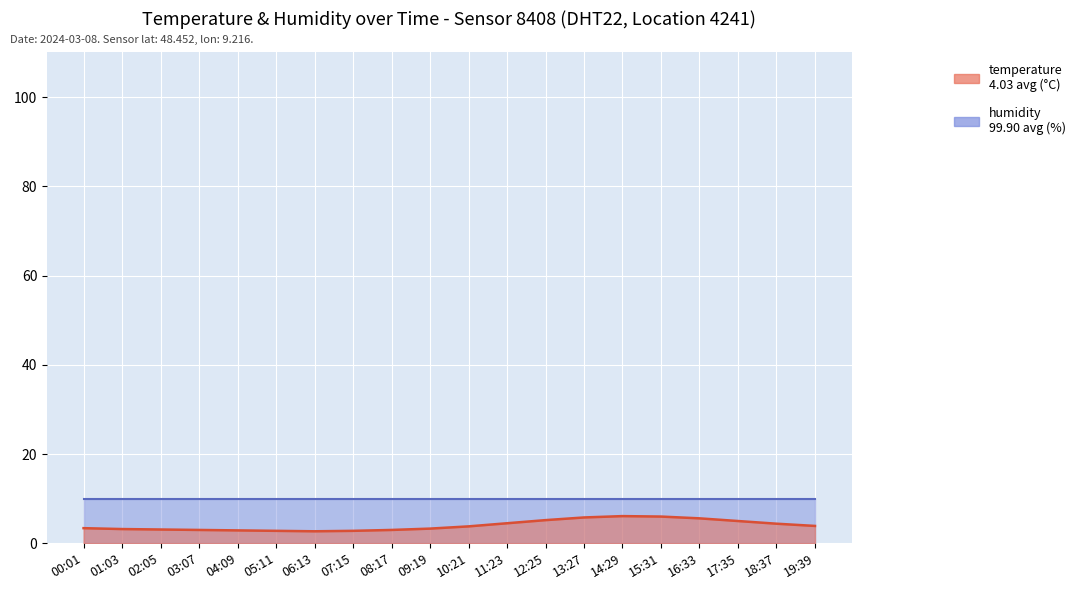

Reading left to right, list all the values displayed in this chart.

3.4	3.2	3.1	3.0	2.9	2.8	2.7	2.8	3.0	3.3	3.8	4.5	5.2	5.8	6.1	6.0	5.6	5.0	4.4	3.9